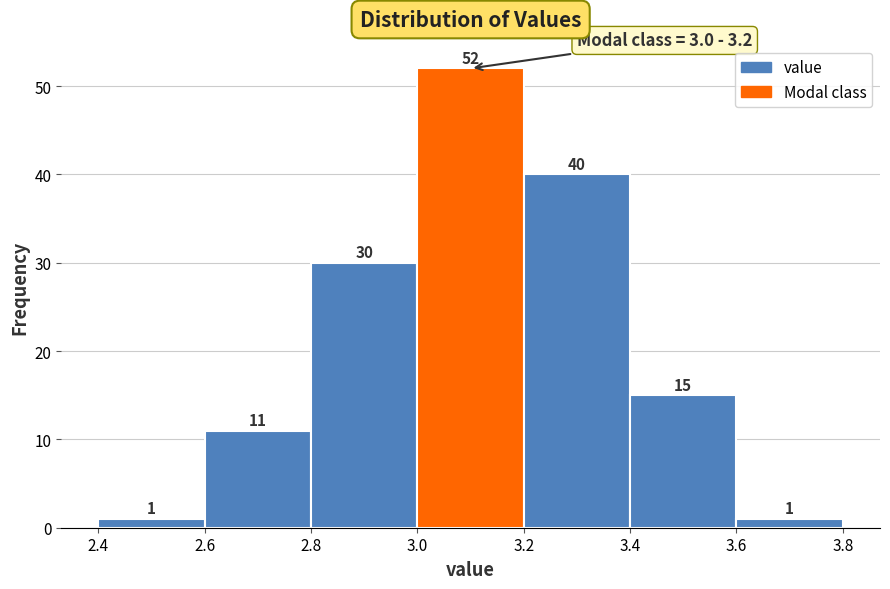

Reading left to right, transcribe this chart: for each bar, give the range it covers on the x-axis and its height.

2.4 to 2.6: 1
2.6 to 2.8: 11
2.8 to 3.0: 30
3.0 to 3.2: 52
3.2 to 3.4: 40
3.4 to 3.6: 15
3.6 to 3.8: 1